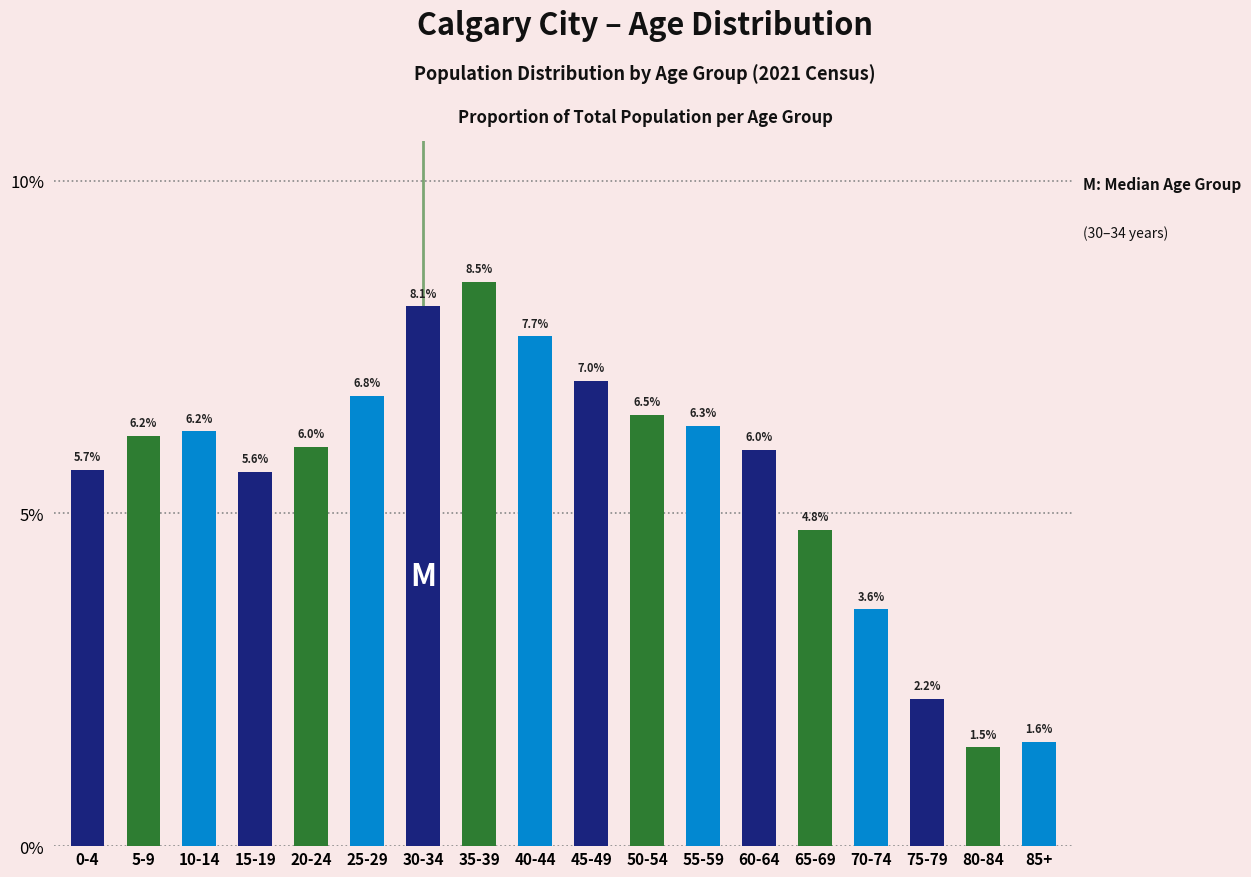

Reading left to right, extract all data points from this chart.

5.7	6.2	6.2	5.6	6.0	6.8	8.1	8.5	7.7	7.0	6.5	6.3	6.0	4.8	3.6	2.2	1.5	1.6